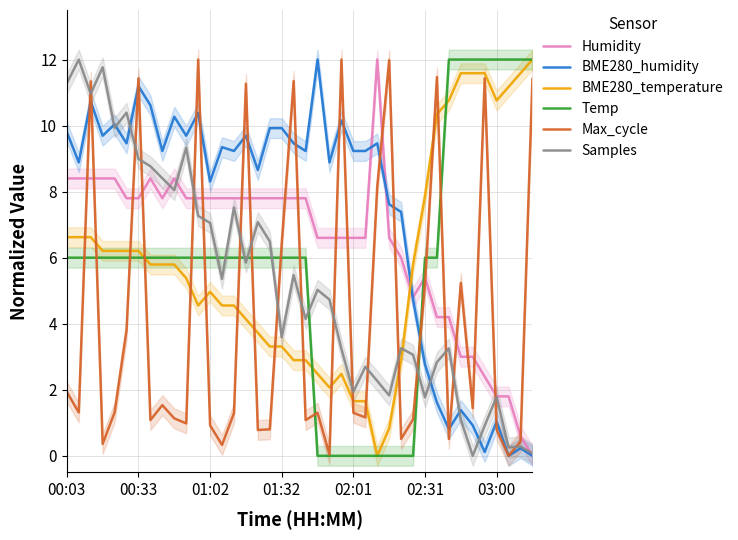

Between 22 and 28, which is larger?

22